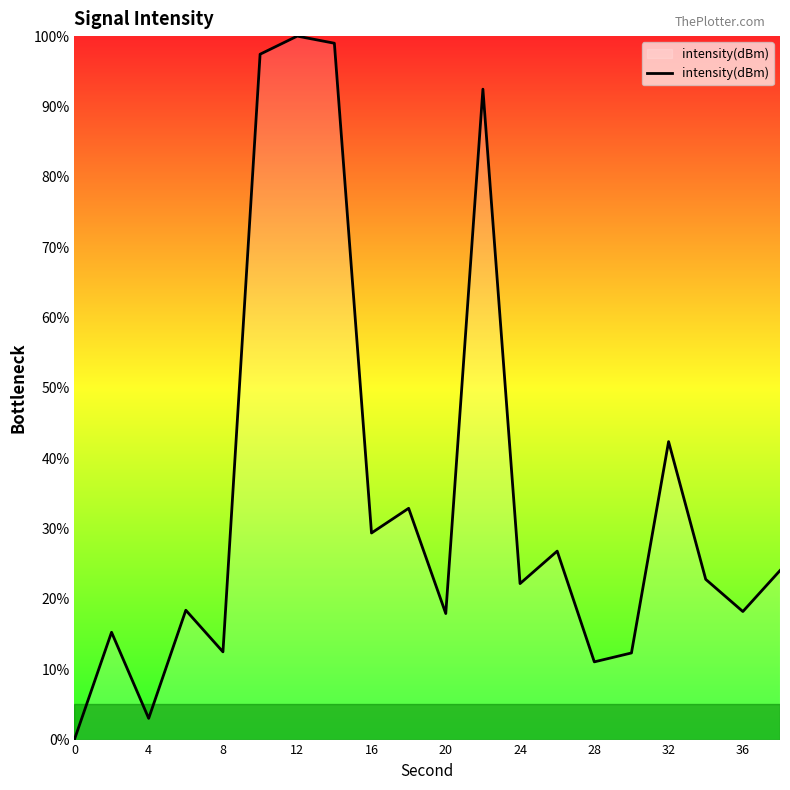

What is the difference between the maximum and minimum values?

100.0